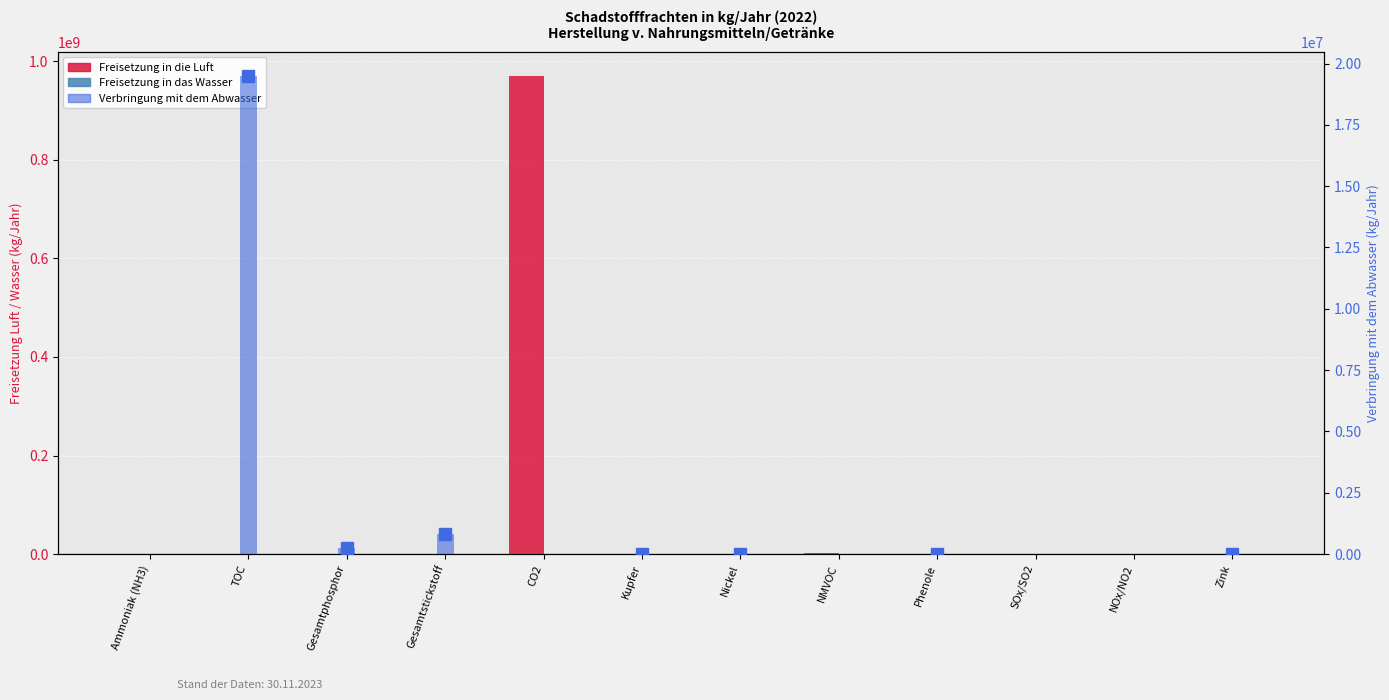

Which series has the widest spread of values?

Freisetzung in die Luft